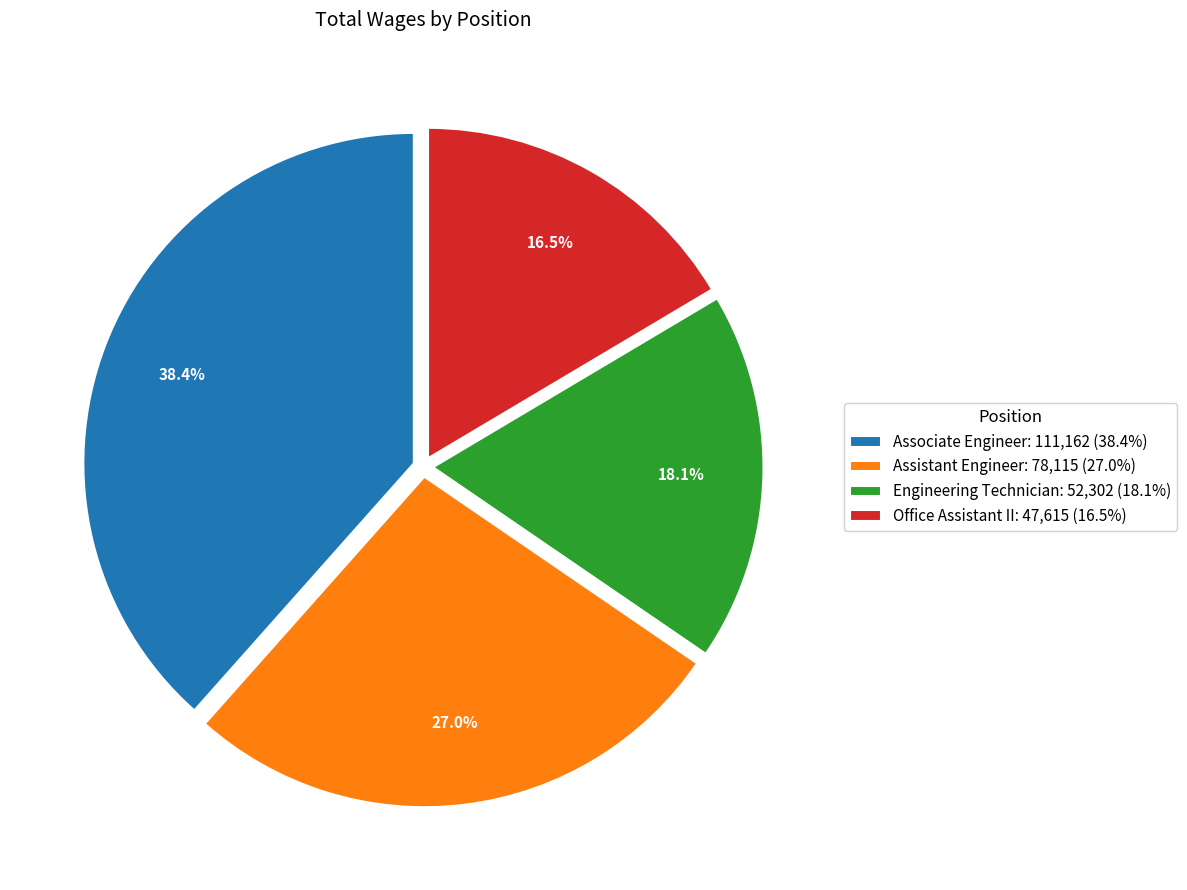

What percentage do Associate Engineer: 111,162 (38.4%) and Engineering Technician: 52,302 (18.1%) together represent?

56.5%